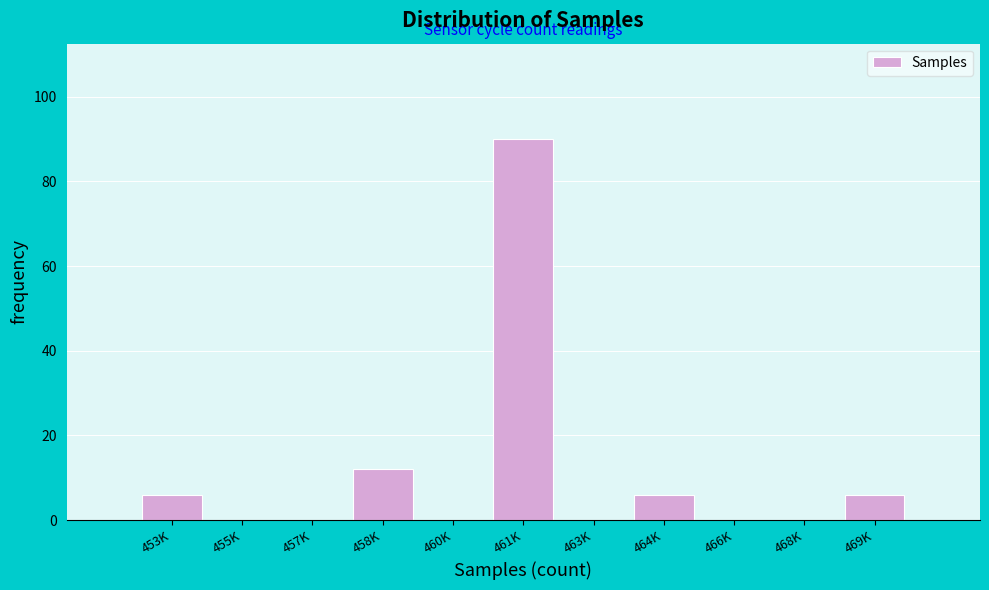

Reading right to left, what are all the values shown in this chart?

469K=6	468K=0	466K=0	464K=6	463K=0	461K=90	460K=0	458K=12	457K=0	455K=0	453K=6